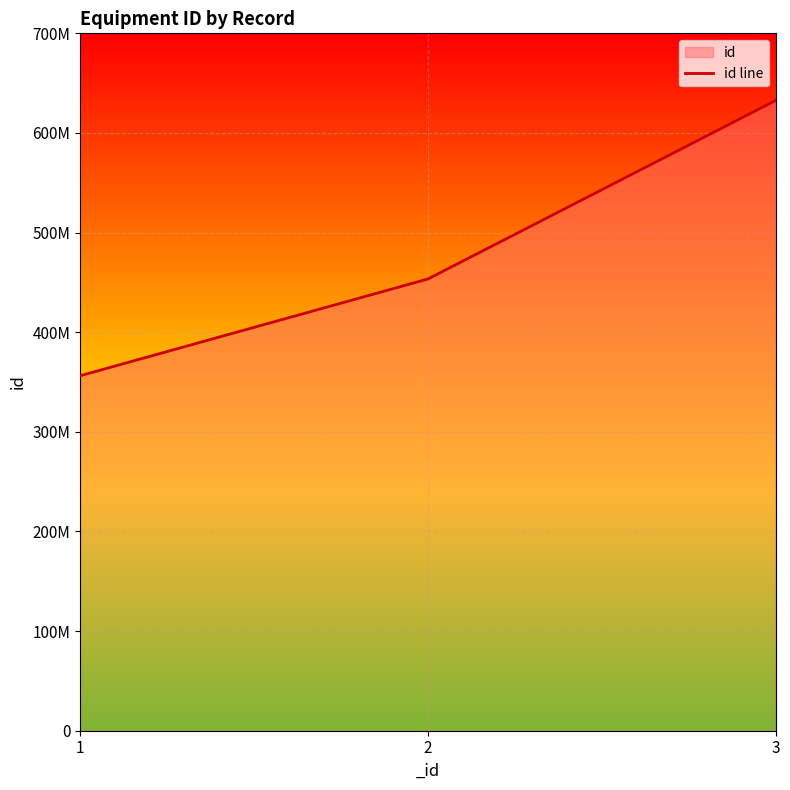

Where is the data nearest to the value 494473040?

2